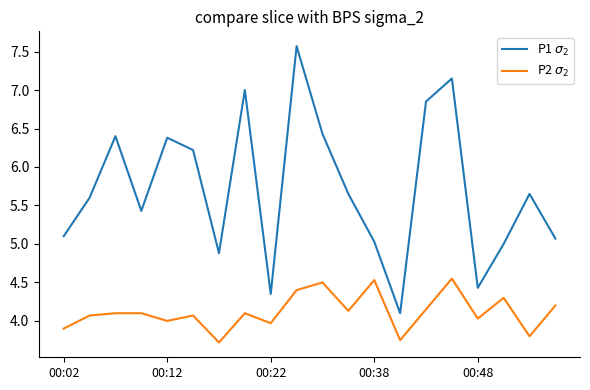

List the series in order of their peak value, lowest first.

P2 $\sigma_2$, P1 $\sigma_2$